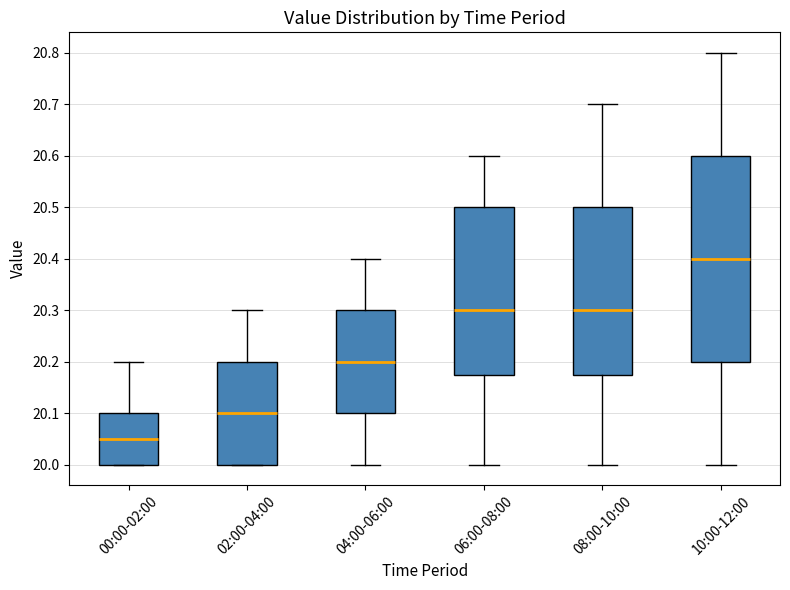

Which box has the lowest median line?

00:00-02:00